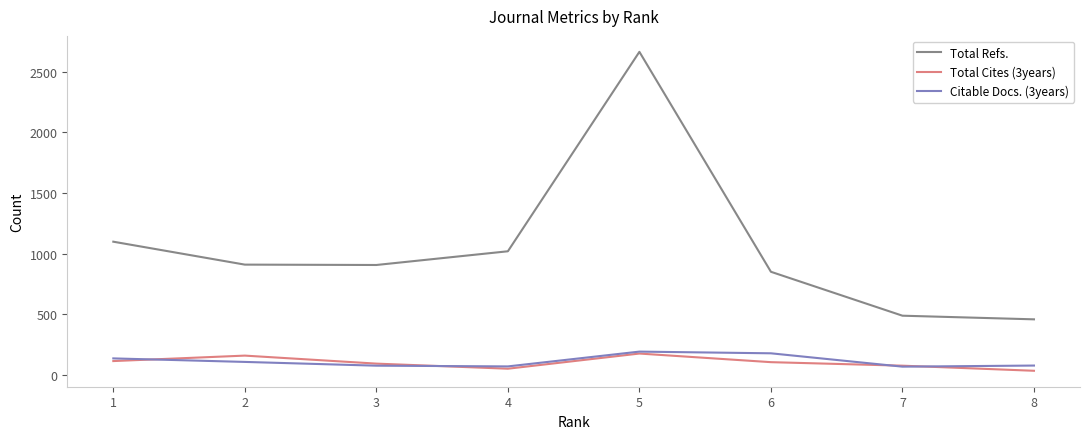

What is the greatest value displayed?

2664